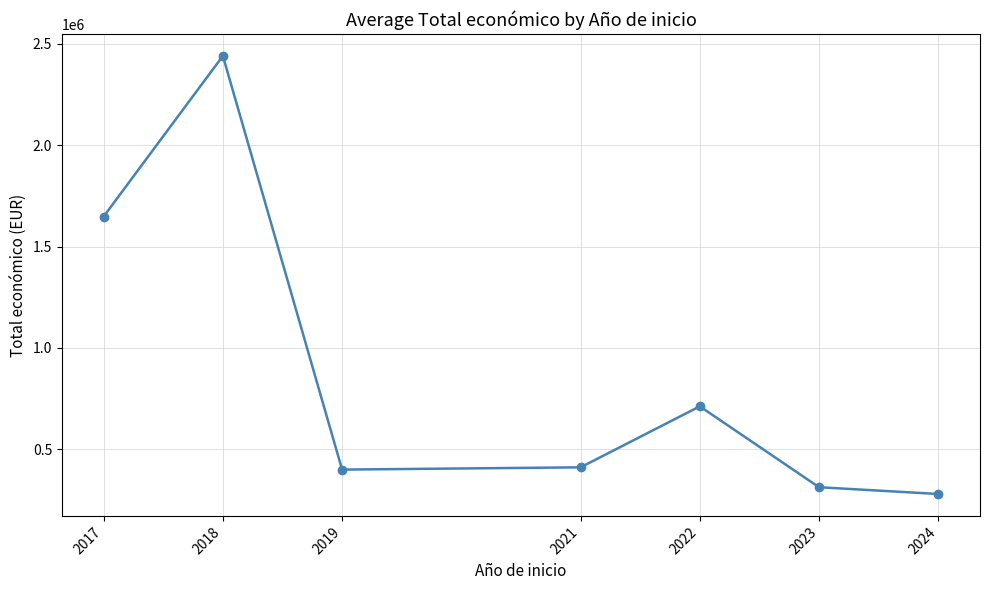

Count the number of categories in the chart.

7